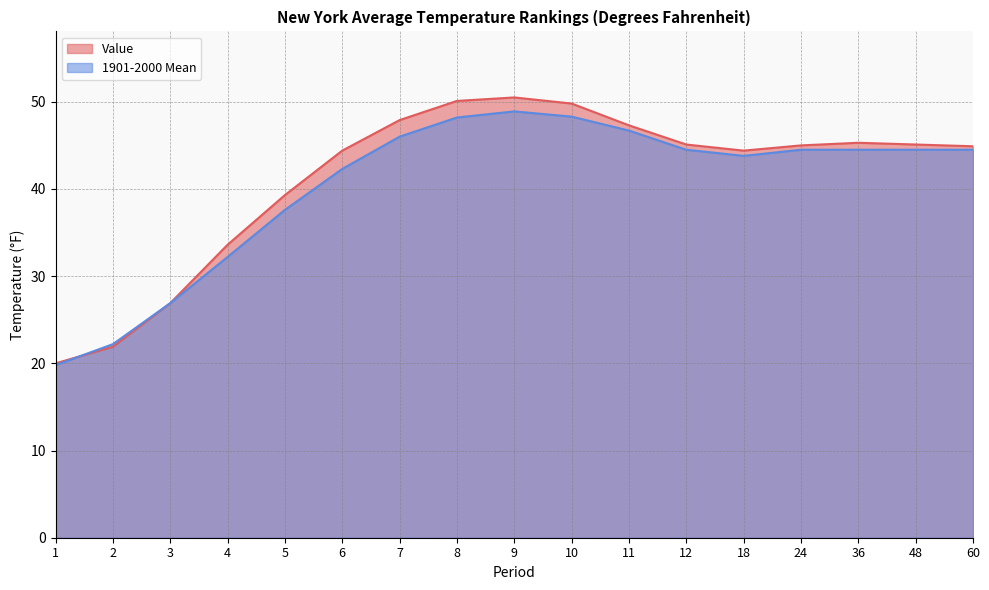

What are all the series names shown in the legend?

Value, 1901-2000 Mean